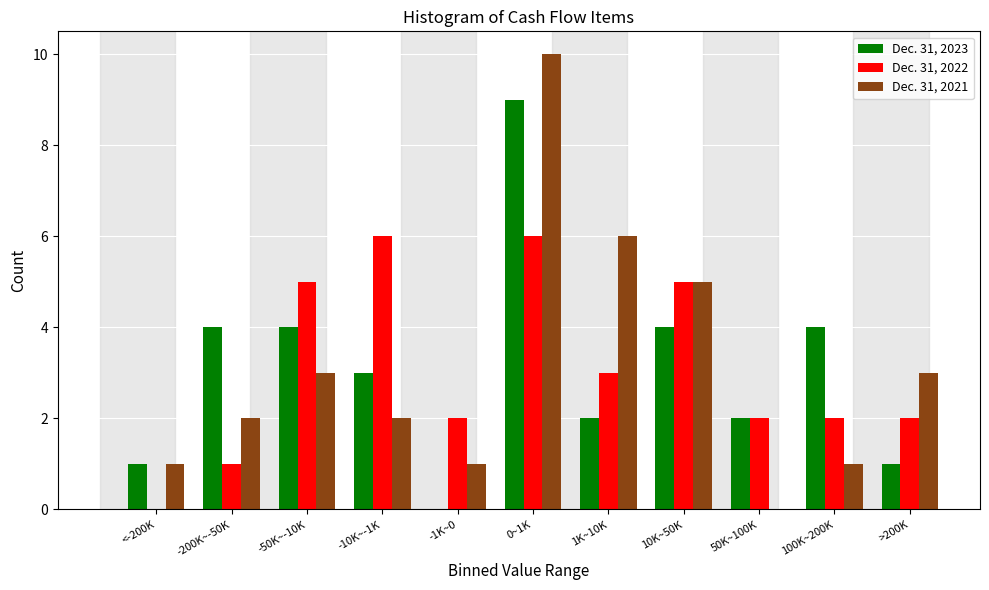

Is the value of Dec. 31, 2022 at -1K~0 greater than the value of Dec. 31, 2021 at 50K~100K?

Yes